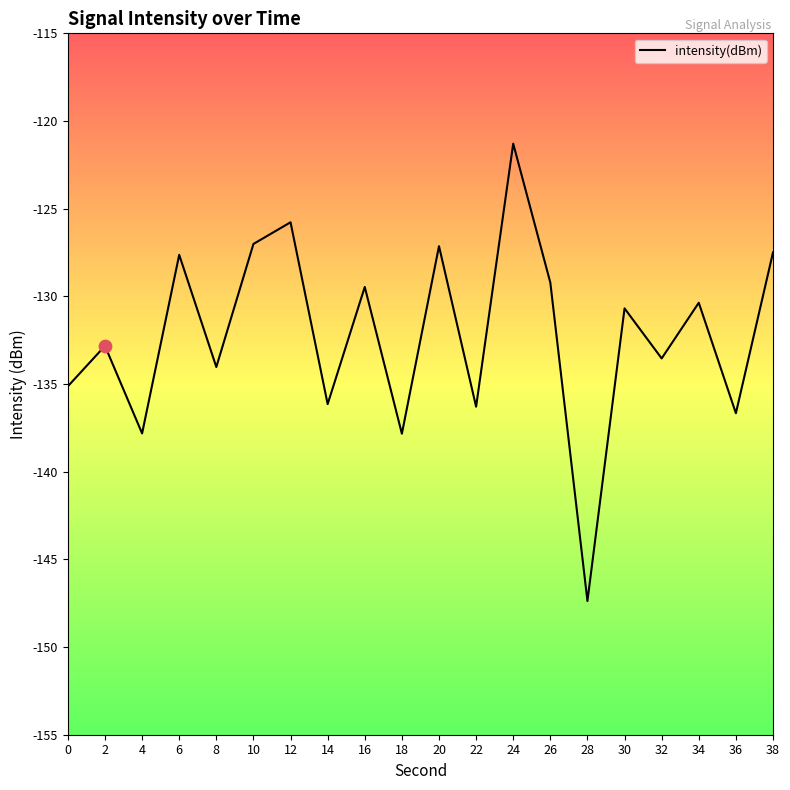

Between 26 and 30, which is larger?

26